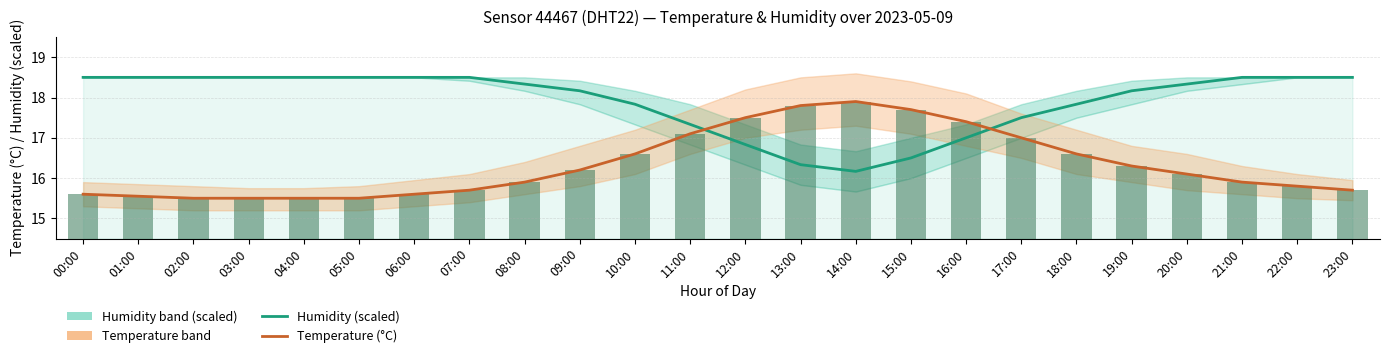

What is the average value of the Temperature (°C) series?

16.3